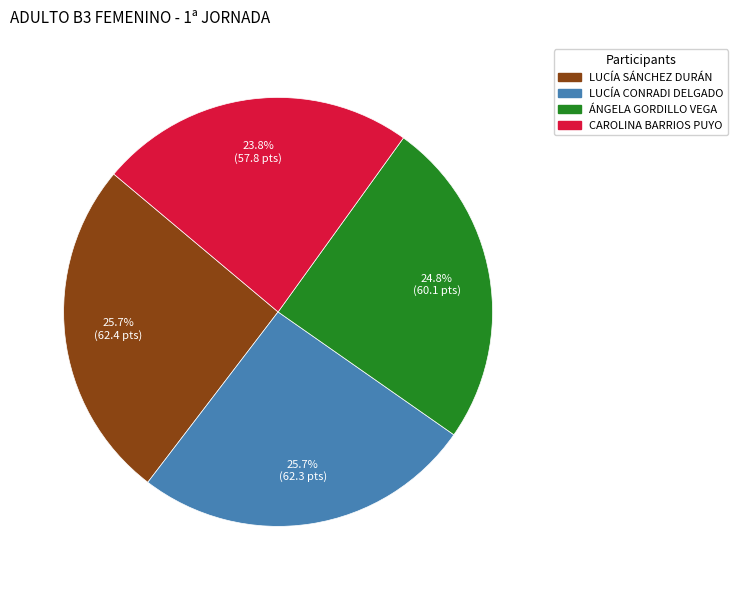

Is there any slice that represents more than half of the pie?

No